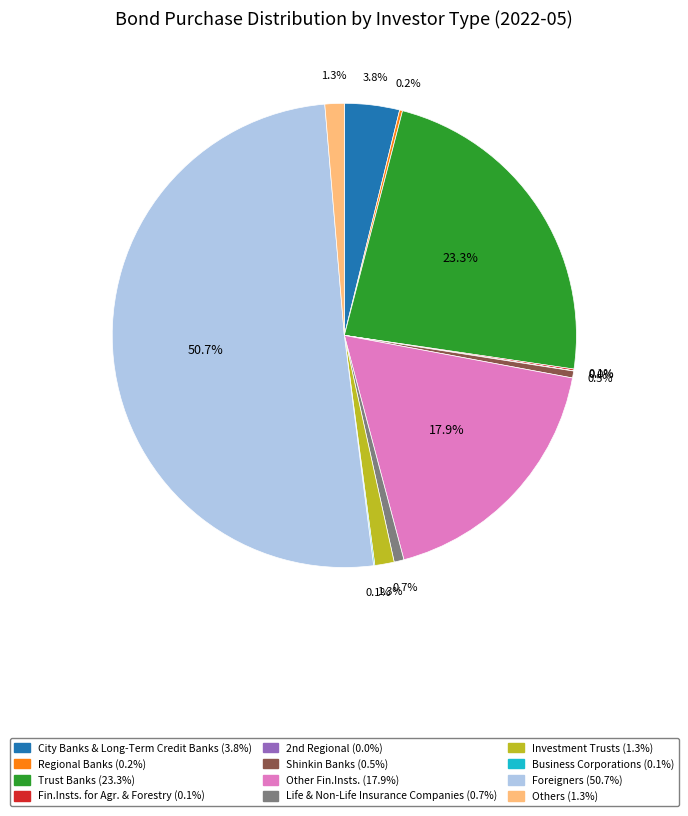

What is the majority slice?

Foreigners